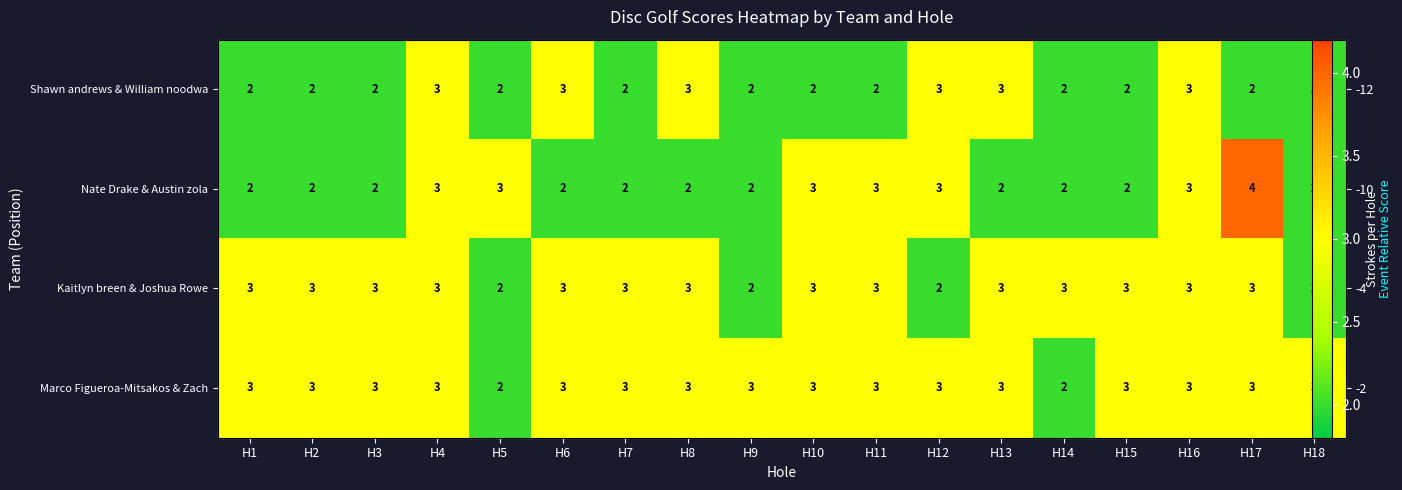

What is the difference between the second highest and minimum values in the Kaitlyn breen & Joshua Rowe series?

1